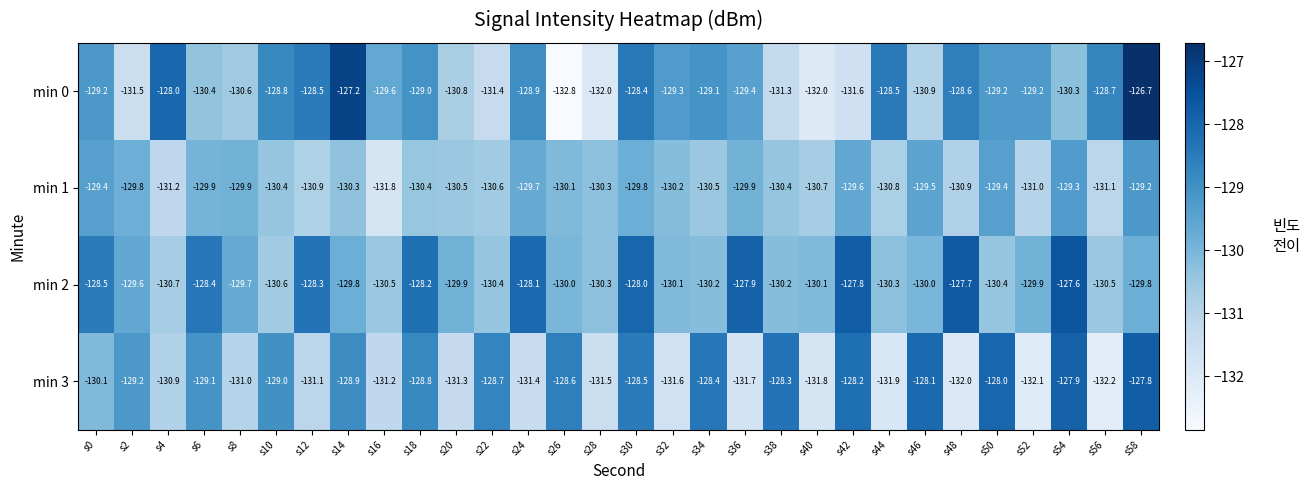

What is the difference between the second highest and minimum values in the min 1 series?

2.5